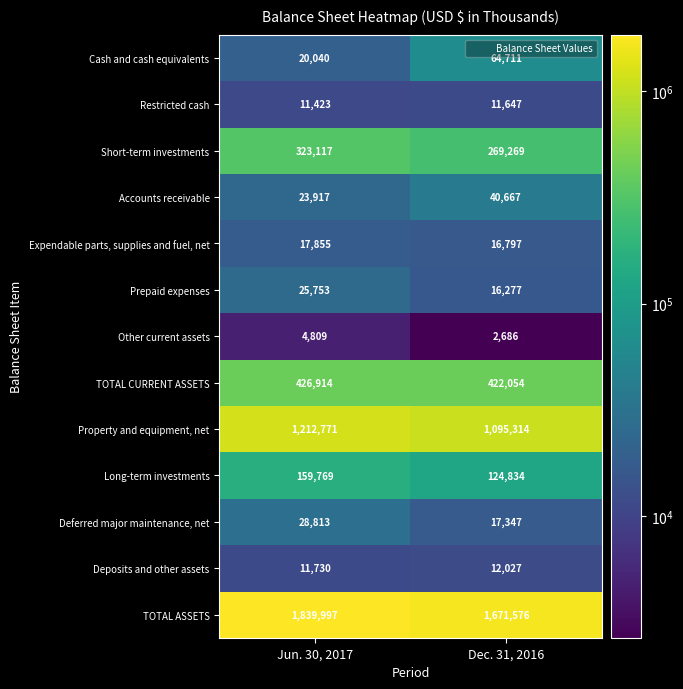

What is the difference between the Deferred major maintenance, net values at Jun. 30, 2017 and Dec. 31, 2016?

11466